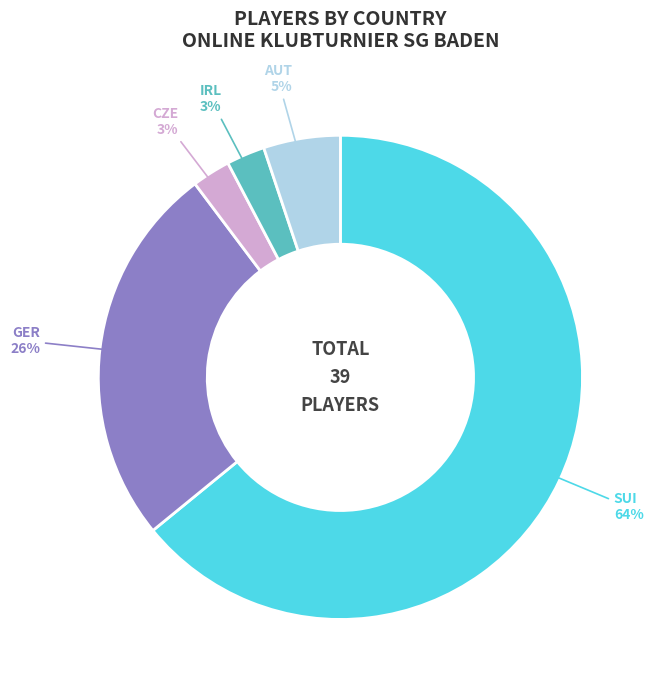

Does any single category account for the majority?

Yes